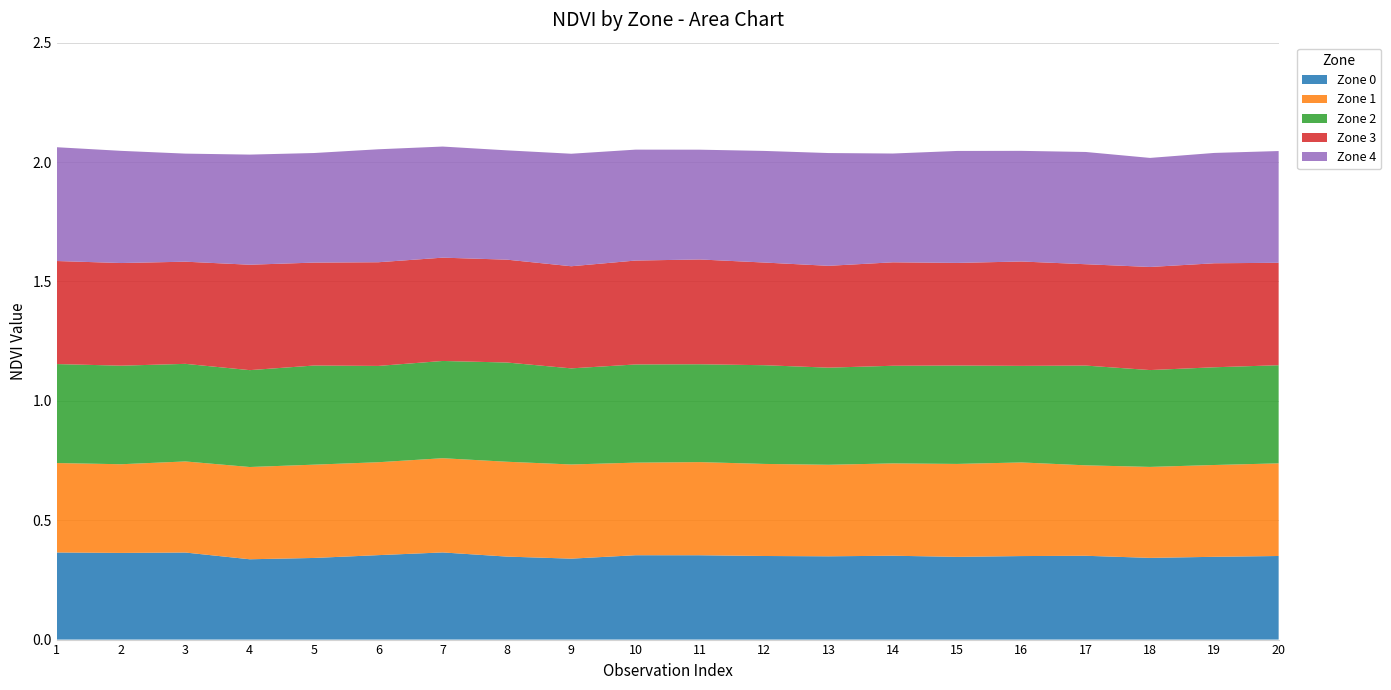

Reading left to right, what are all the values shown in this chart?

Zone 0: 0.4	0.4	0.4	0.3	0.3	0.4	0.4	0.3	0.3	0.4	0.4	0.4	0.3	0.4	0.3	0.3	0.4	0.3	0.3	0.4
Zone 1: 0.4	0.4	0.4	0.4	0.4	0.4	0.4	0.4	0.4	0.4	0.4	0.4	0.4	0.4	0.4	0.4	0.4	0.4	0.4	0.4
Zone 2: 0.4	0.4	0.4	0.4	0.4	0.4	0.4	0.4	0.4	0.4	0.4	0.4	0.4	0.4	0.4	0.4	0.4	0.4	0.4	0.4
Zone 3: 0.4	0.4	0.4	0.4	0.4	0.4	0.4	0.4	0.4	0.4	0.4	0.4	0.4	0.4	0.4	0.4	0.4	0.4	0.4	0.4
Zone 4: 0.5	0.5	0.5	0.5	0.5	0.5	0.5	0.5	0.5	0.5	0.5	0.5	0.5	0.5	0.5	0.5	0.5	0.5	0.5	0.5